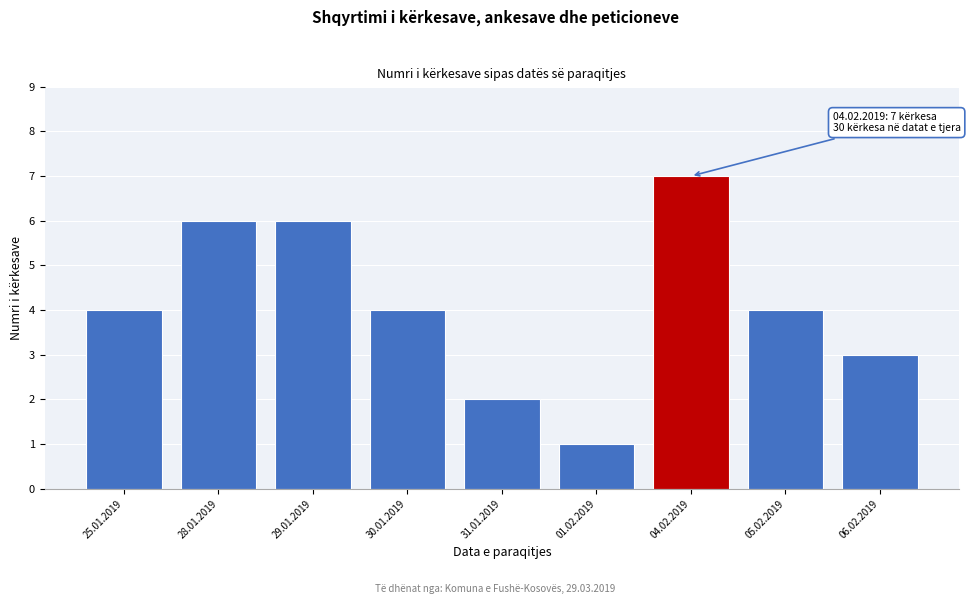

Reading left to right, list all the values displayed in this chart.

4	6	6	4	2	1	7	4	3